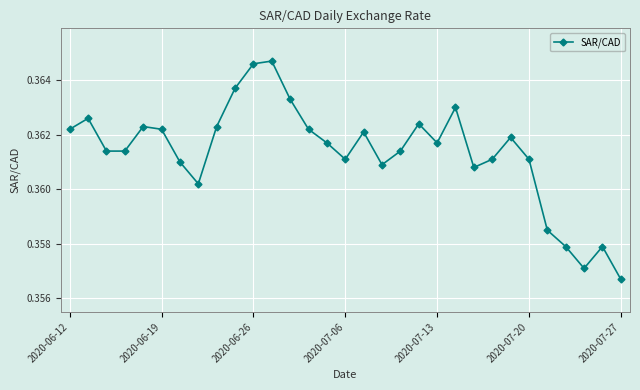

How many values are between 0 and 1?

31